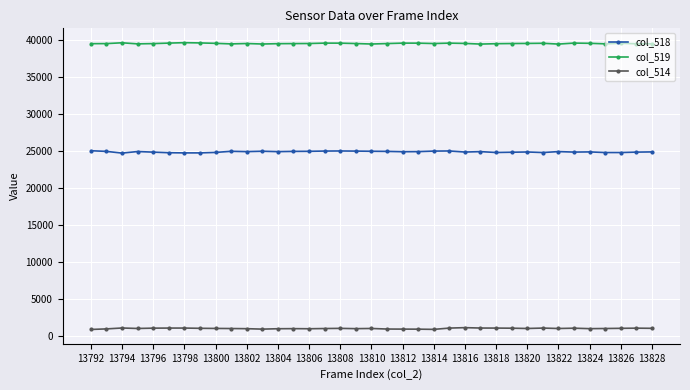

What is the greatest value displayed?

39684